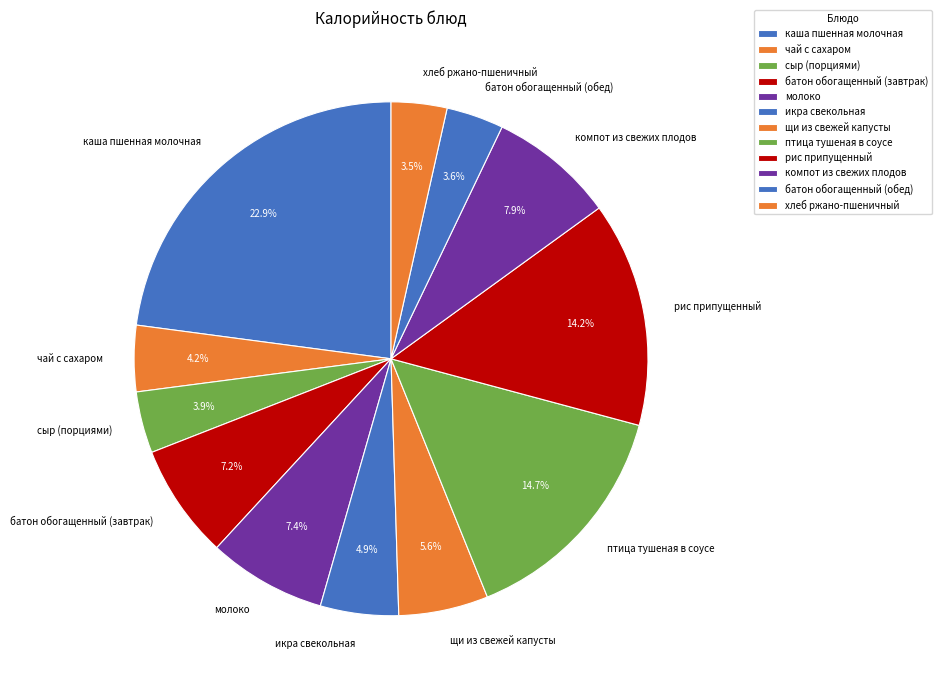

Is it true that молоко is 1% of the pie?

False